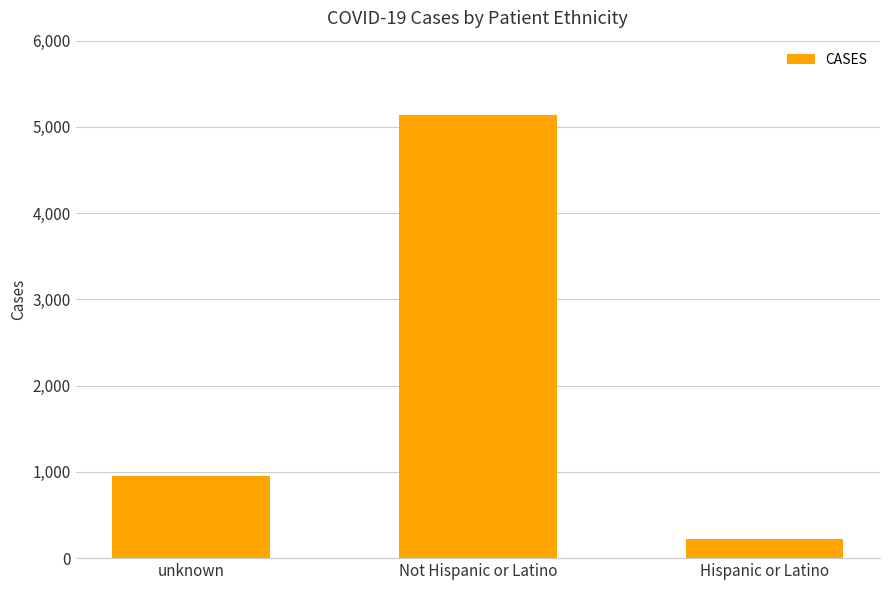

How many series are shown in this chart?

1